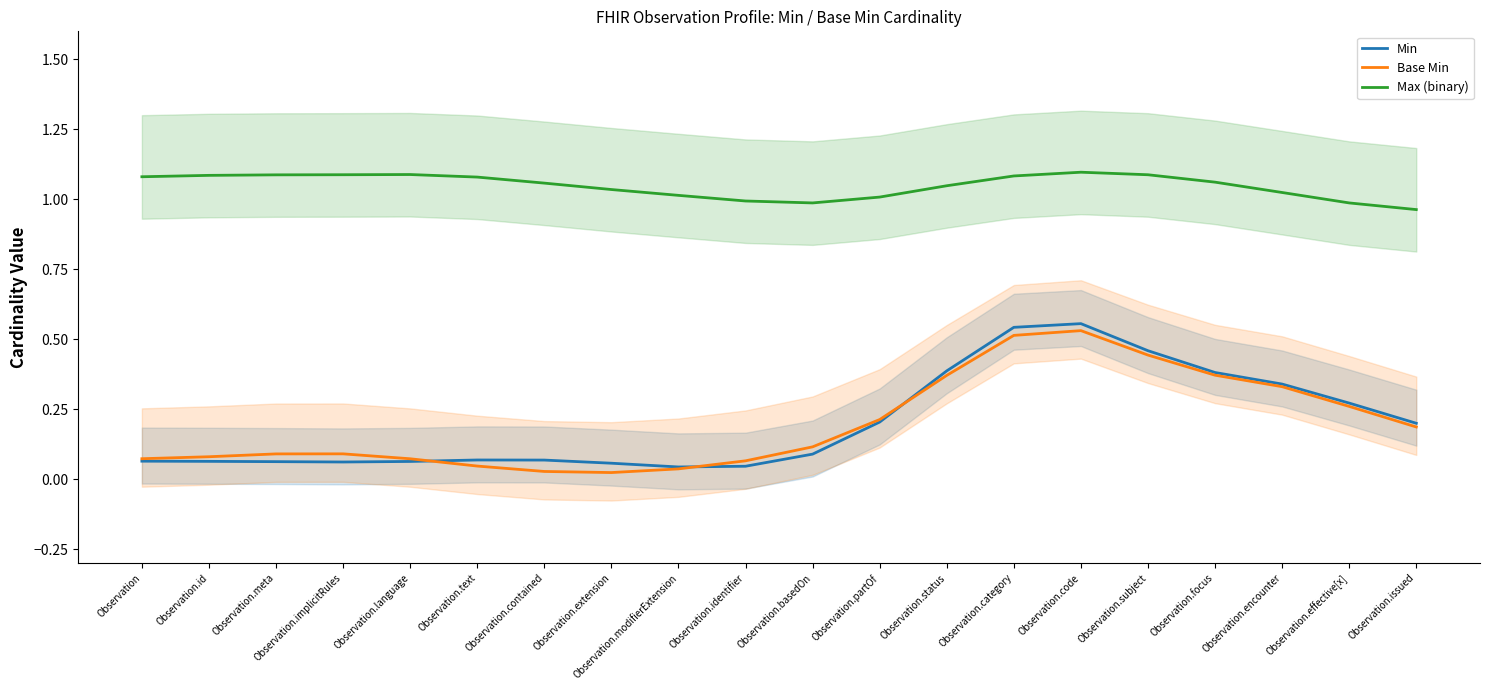

Reading right to left, extract all data points from this chart.

Min: Observation.issued=0.2	Observation.effective[x]=0.3	Observation.encounter=0.3	Observation.focus=0.4	Observation.subject=0.5	Observation.code=0.6	Observation.category=0.5	Observation.status=0.4	Observation.partOf=0.2	Observation.basedOn=0.1	Observation.identifier=0.0	Observation.modifierExtension=0.0	Observation.extension=0.1	Observation.contained=0.1	Observation.text=0.1	Observation.language=0.1	Observation.implicitRules=0.1	Observation.meta=0.1	Observation.id=0.1	Observation=0.1
Base Min: Observation.issued=0.2	Observation.effective[x]=0.3	Observation.encounter=0.3	Observation.focus=0.4	Observation.subject=0.4	Observation.code=0.5	Observation.category=0.5	Observation.status=0.4	Observation.partOf=0.2	Observation.basedOn=0.1	Observation.identifier=0.1	Observation.modifierExtension=0.0	Observation.extension=0.0	Observation.contained=0.0	Observation.text=0.0	Observation.language=0.1	Observation.implicitRules=0.1	Observation.meta=0.1	Observation.id=0.1	Observation=0.1
Max (binary): Observation.issued=1.0	Observation.effective[x]=1.0	Observation.encounter=1.0	Observation.focus=1.1	Observation.subject=1.1	Observation.code=1.1	Observation.category=1.1	Observation.status=1.0	Observation.partOf=1.0	Observation.basedOn=1.0	Observation.identifier=1.0	Observation.modifierExtension=1.0	Observation.extension=1.0	Observation.contained=1.1	Observation.text=1.1	Observation.language=1.1	Observation.implicitRules=1.1	Observation.meta=1.1	Observation.id=1.1	Observation=1.1